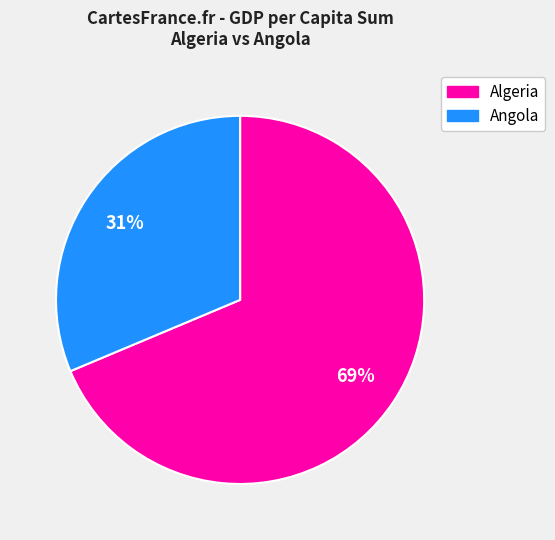

Is there a majority slice in this chart?

Yes